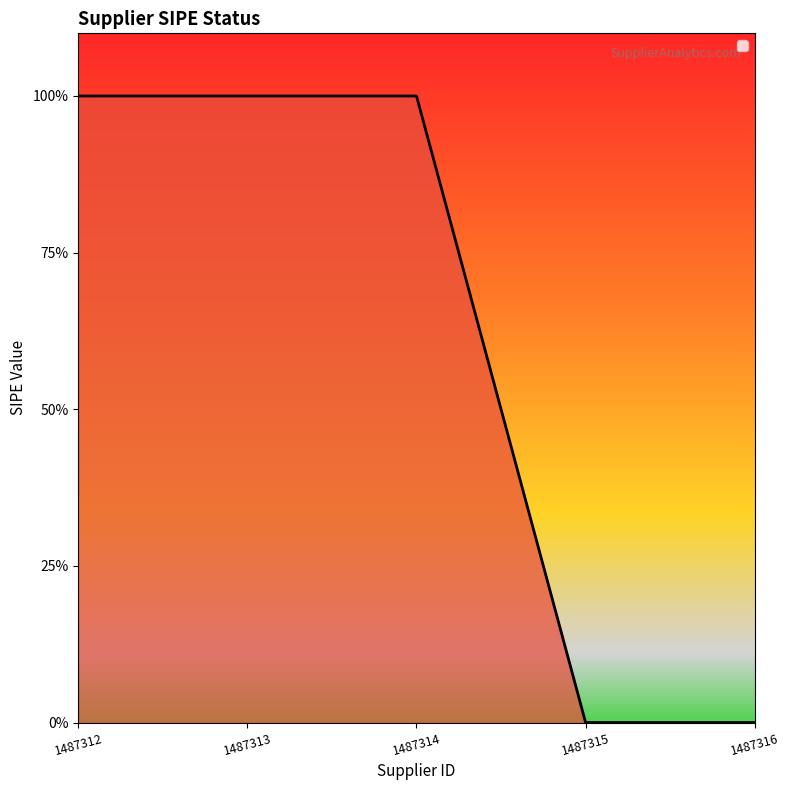

Does the chart have visible grid lines?

No